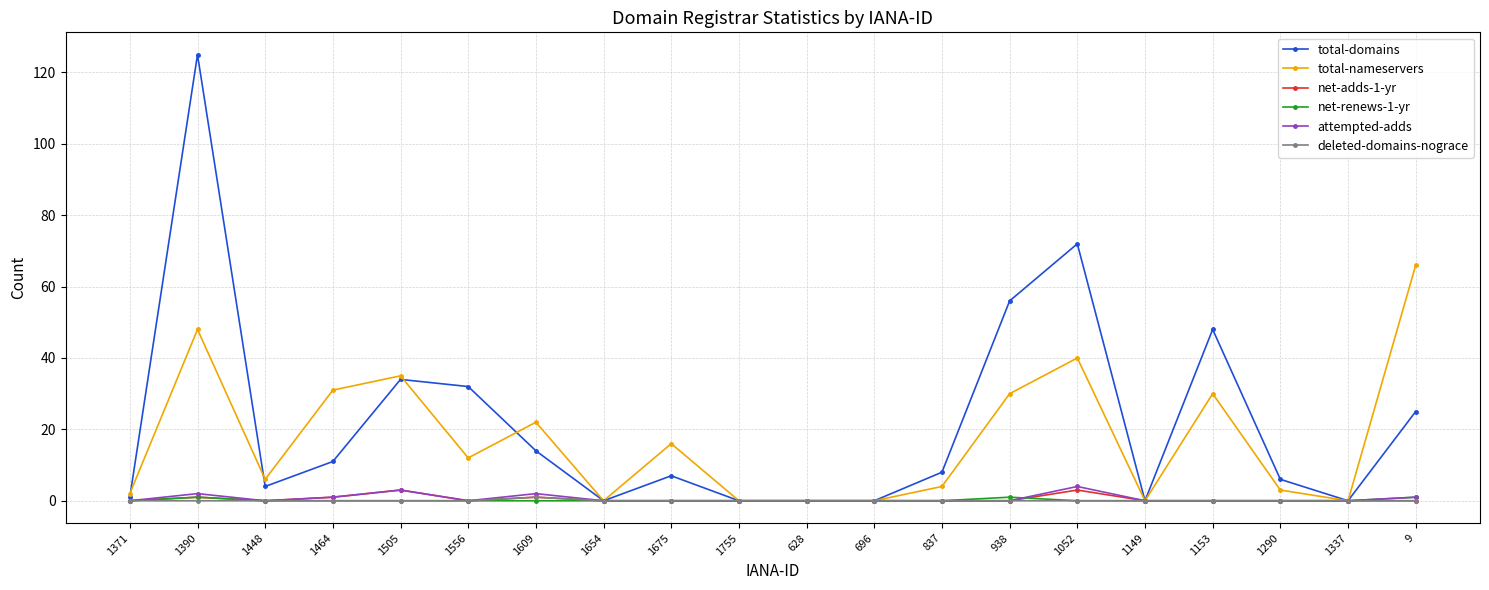

The value of attempted-adds at 1153 is 0. True or false?

True